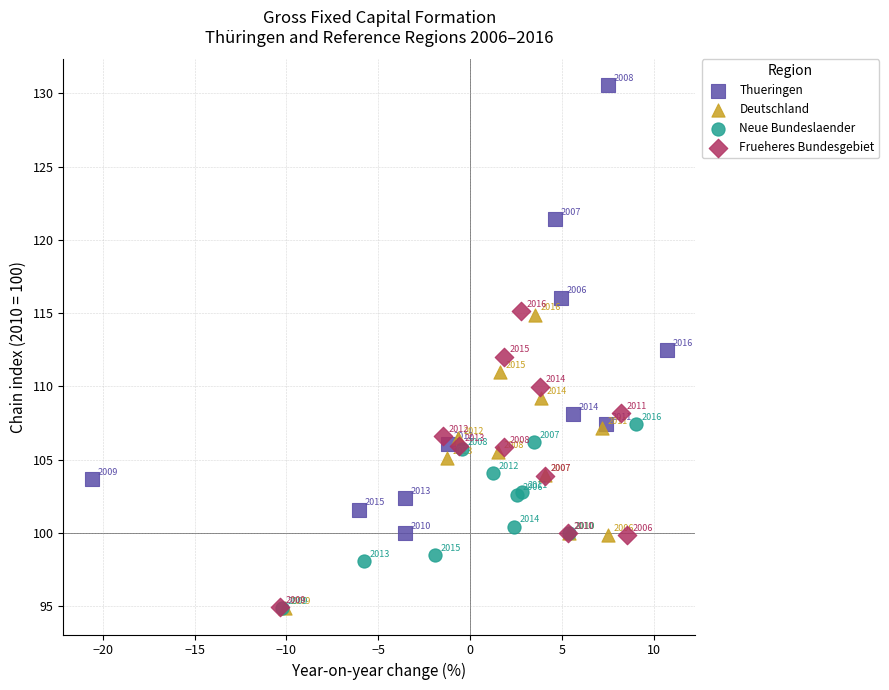

Which series reaches the minimum Y coordinate?

Neue Bundeslaender